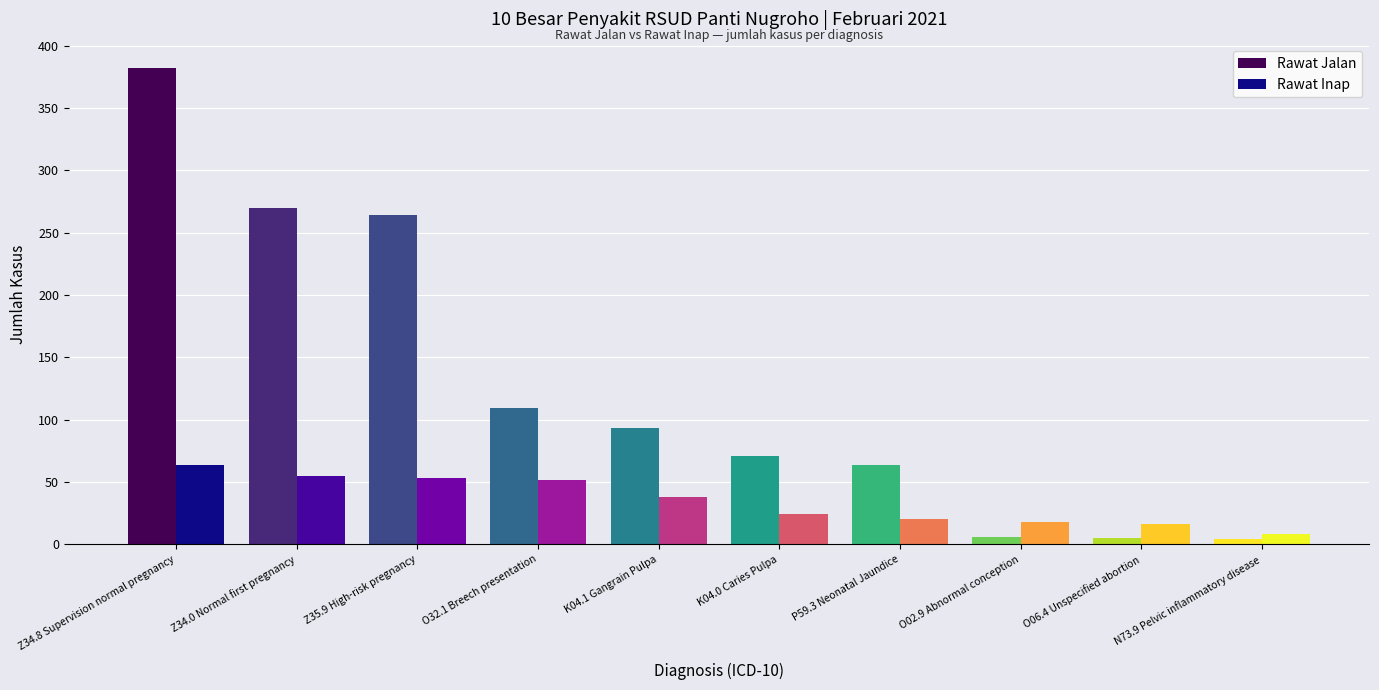

What is the minimum value for Rawat Jalan?

4